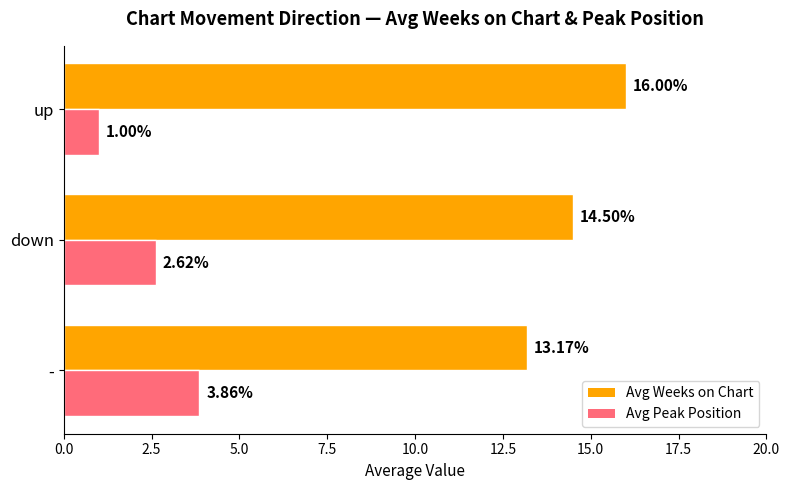

Which category has the highest value in the Avg Peak Position series?

-